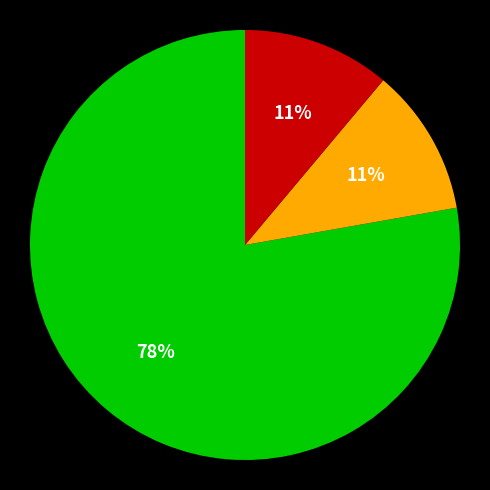

To the nearest percent, what is the average slice percentage?

33%